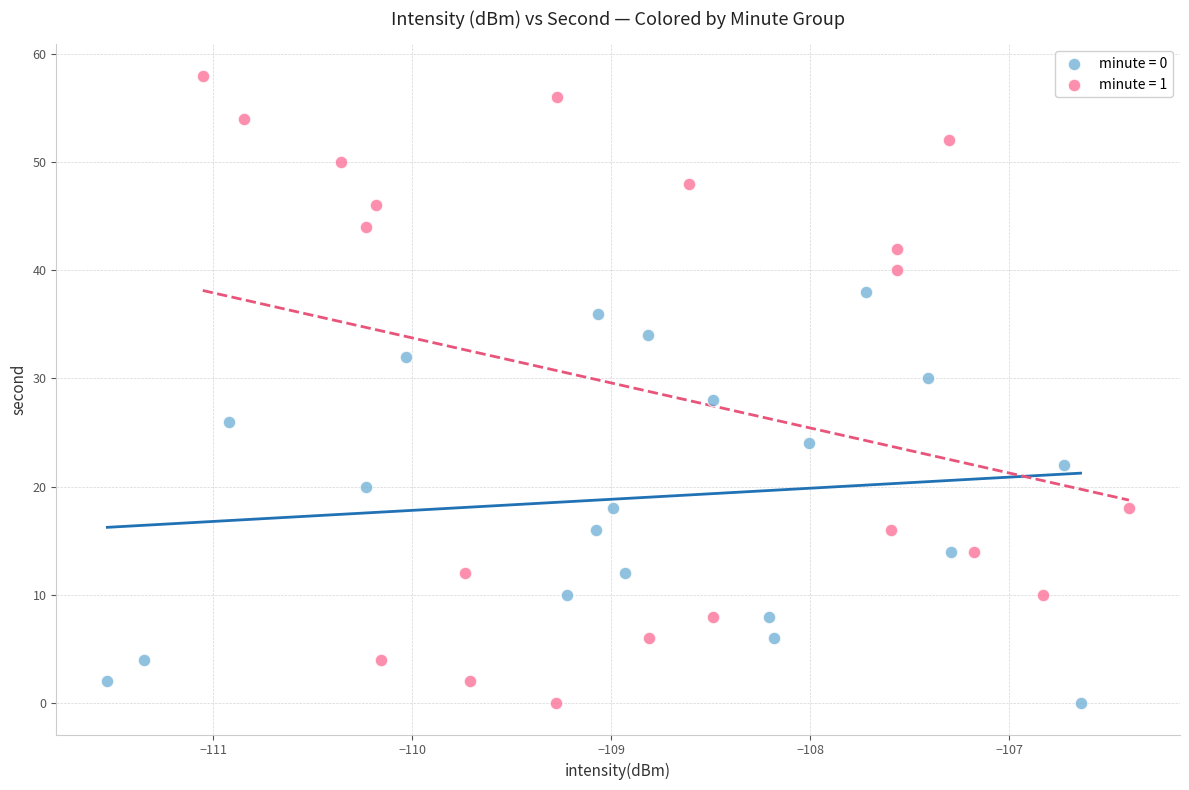

Which series reaches the maximum Y coordinate?

minute = 1